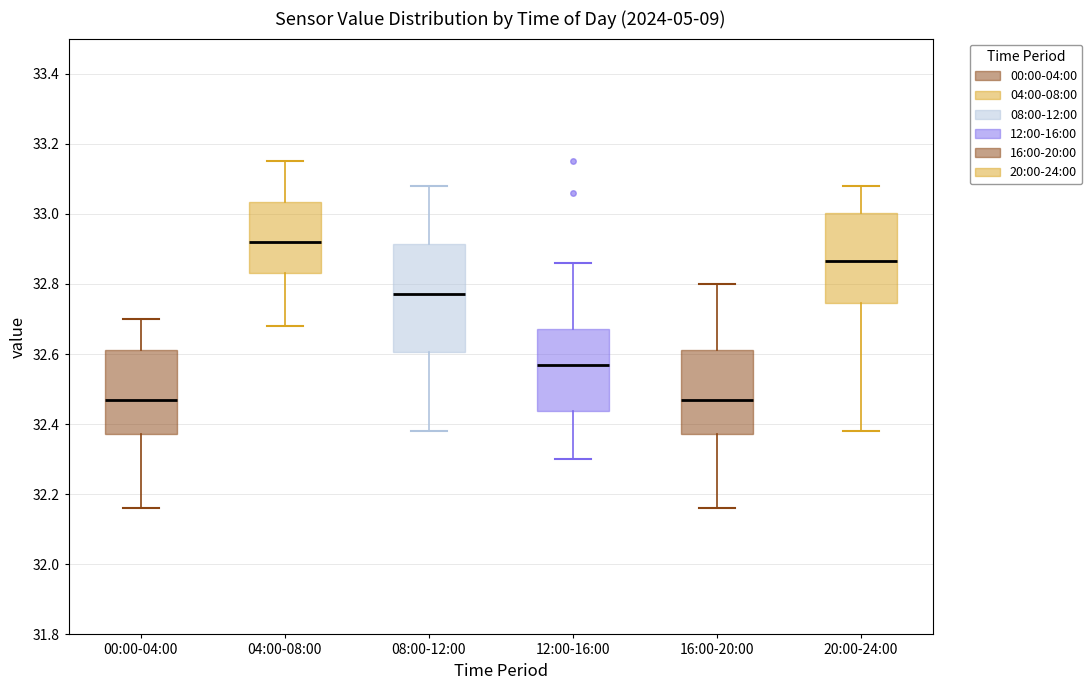

Where does the lower whisker of the box for 00:00-04:00 end on the y-axis? The values are not printed on the chart, so give them approximately, as read against the axis.

32.16